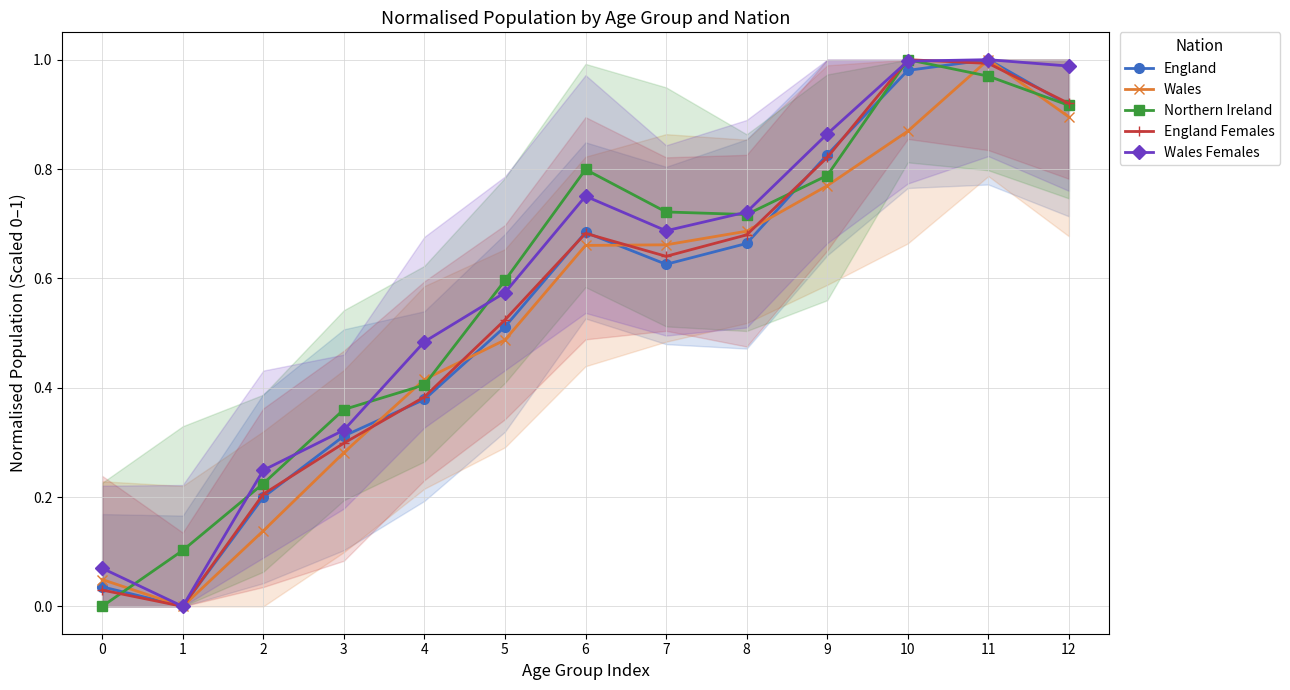

Is this an area chart (filled region under the line)?

No